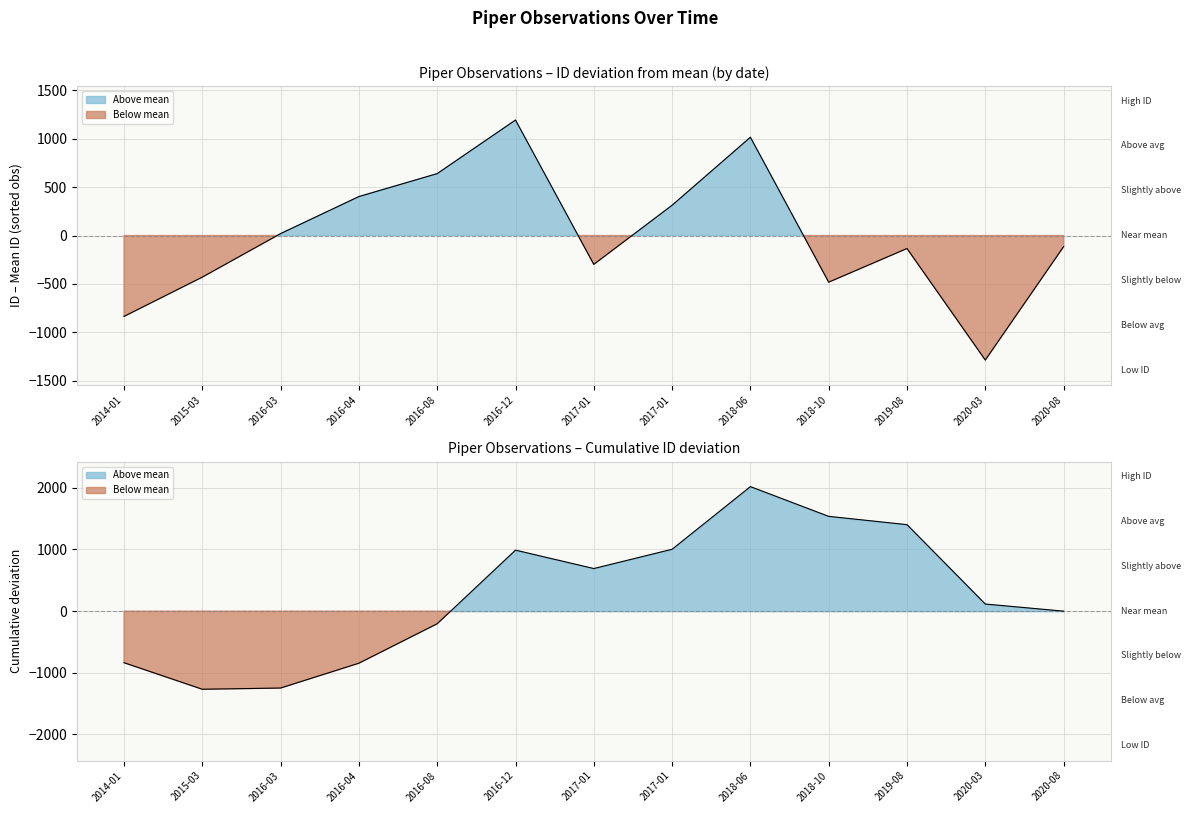

List the labels in order of value, smallest first.

2020-03, 2014-01, 2018-10, 2015-03, 2017-01, 2019-08, 2020-08, 2016-03, 2017-01, 2016-04, 2016-08, 2018-06, 2016-12